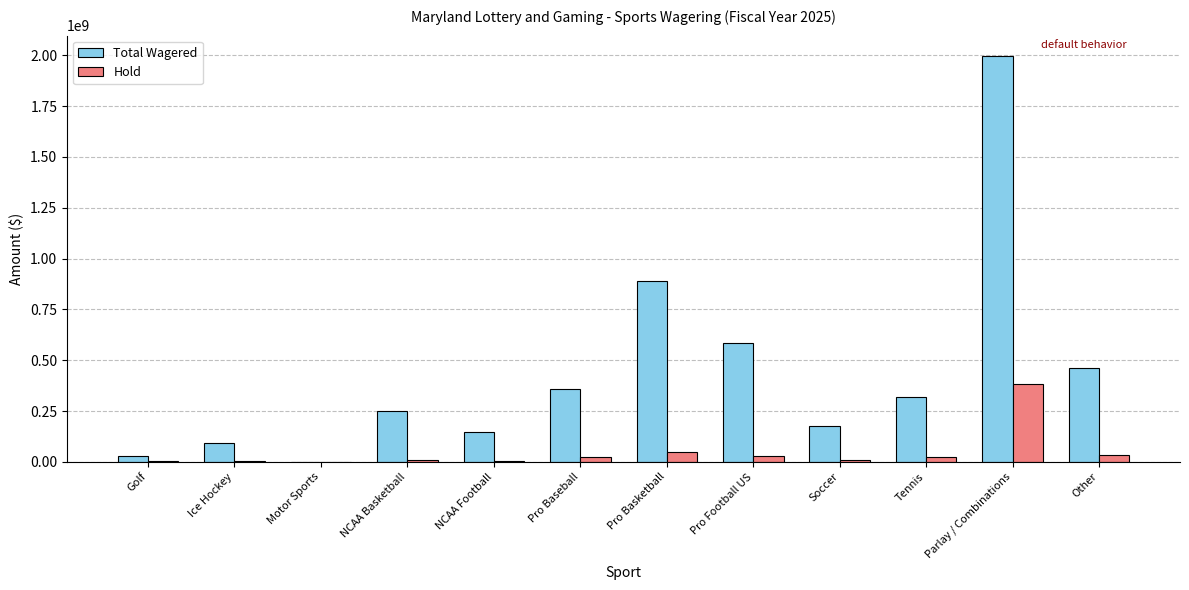

Between Golf and Pro Football US, which series saw the biggest shift?

Total Wagered